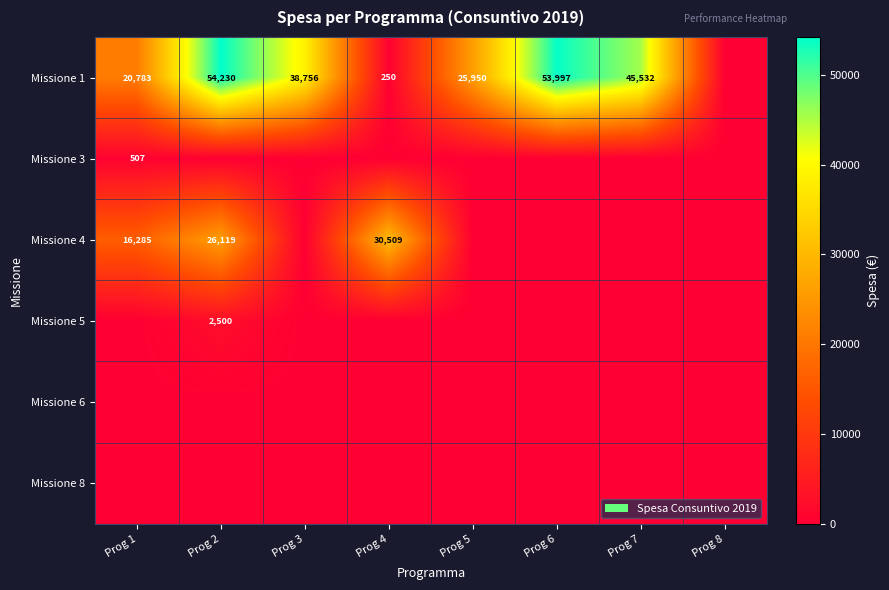

What is the sum of the Missione 1 values at Prog 6 and Prog 4?

54247